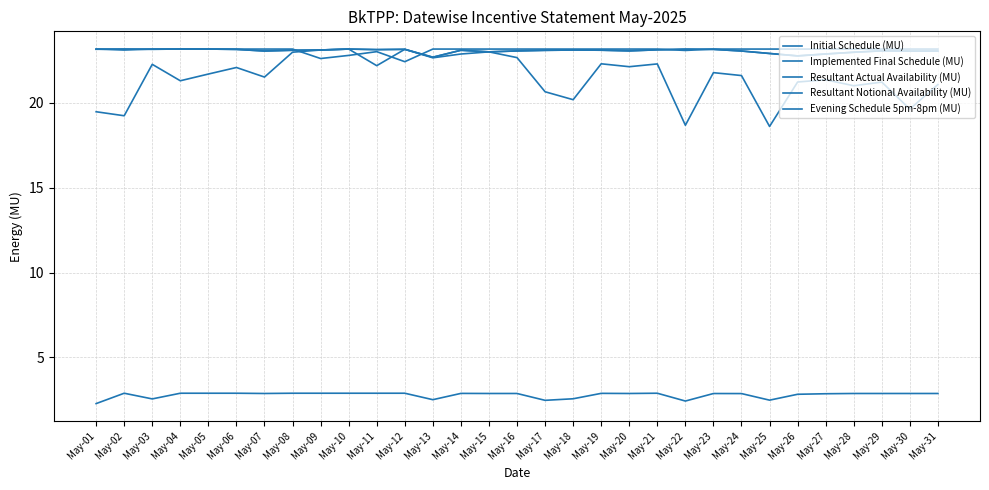

Between May-23 and May-07, which is larger?

May-23